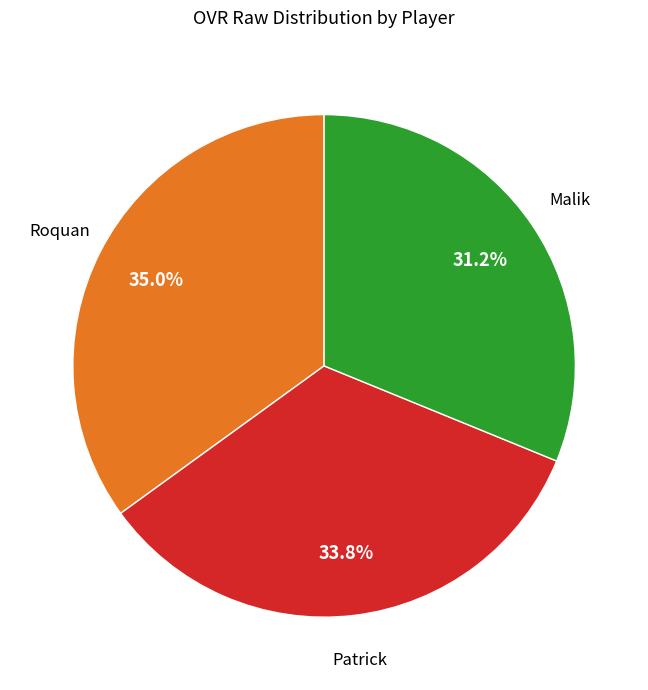

What percentage do Patrick and Roquan together represent?

68.8%